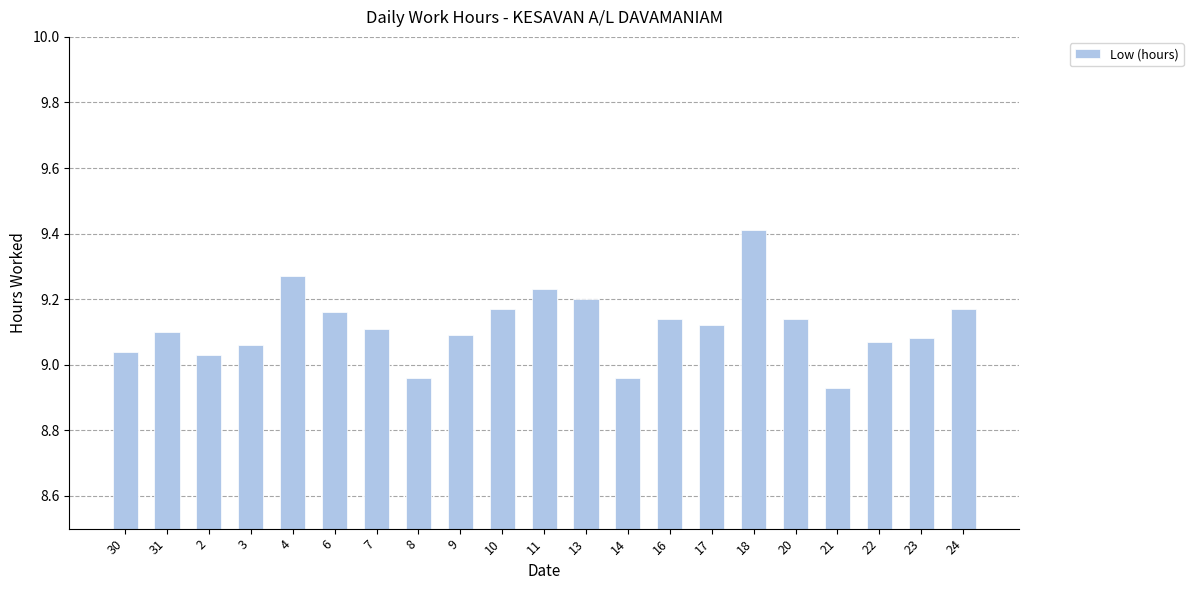

Where does the data first go above 9?

30